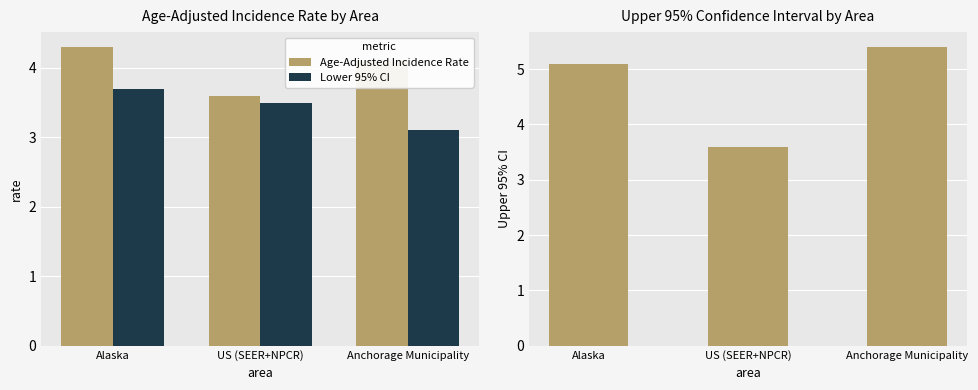

Reading left to right, extract all data points from this chart.

Age-Adjusted Incidence Rate: 4.3	3.6	4.1
Lower 95% CI: 3.7	3.5	3.1
Upper 95% CI: 5.1	3.6	5.4